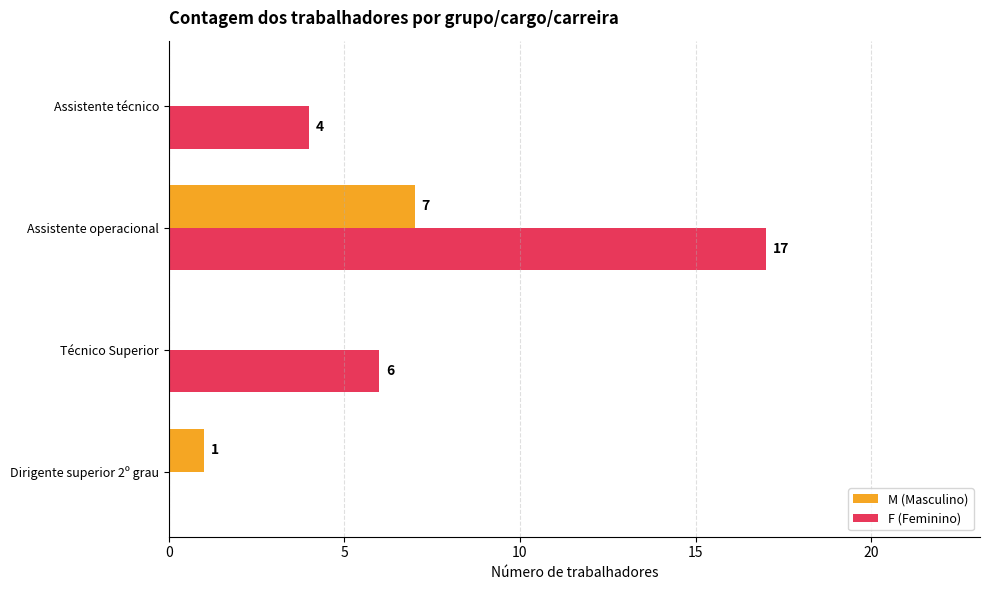

At which category is the sum across all series the highest?

Assistente operacional